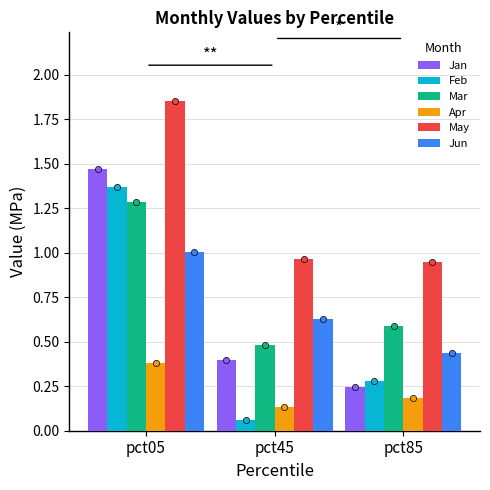

Is the value of Apr at pct45 greater than the value of Mar at pct45?

No